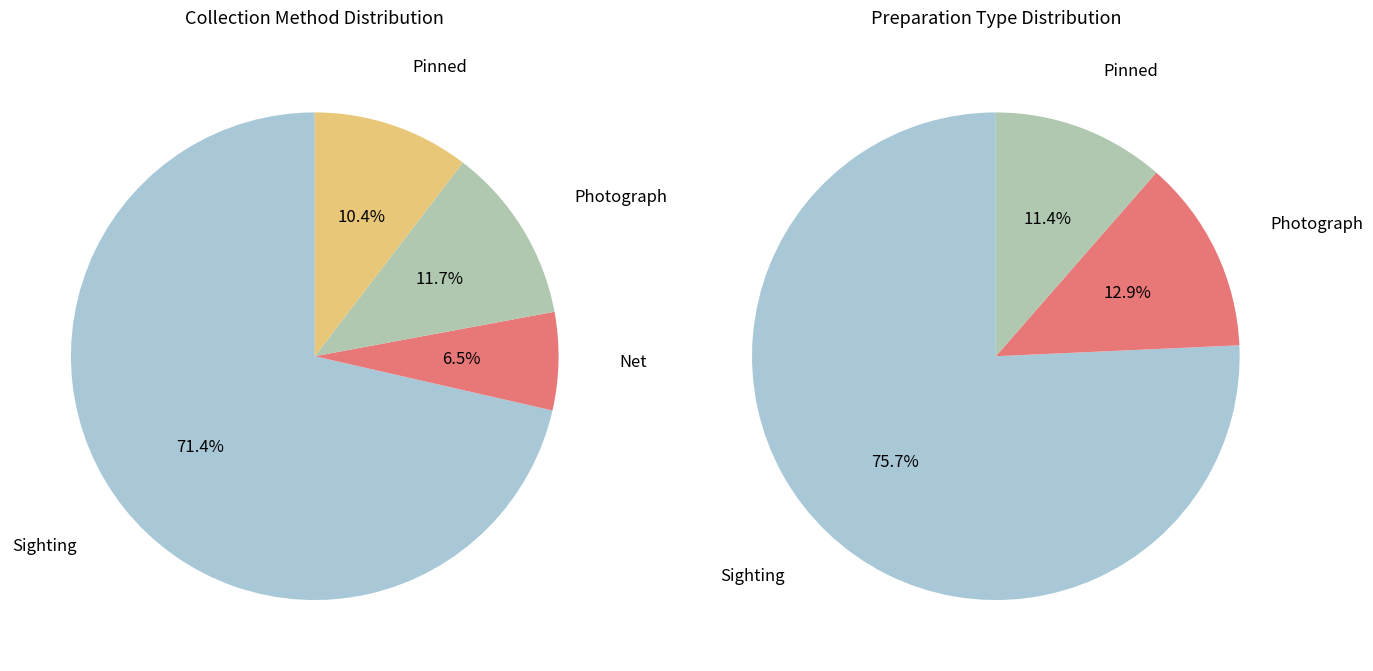

Is it true that Net is 6% of the pie?

True